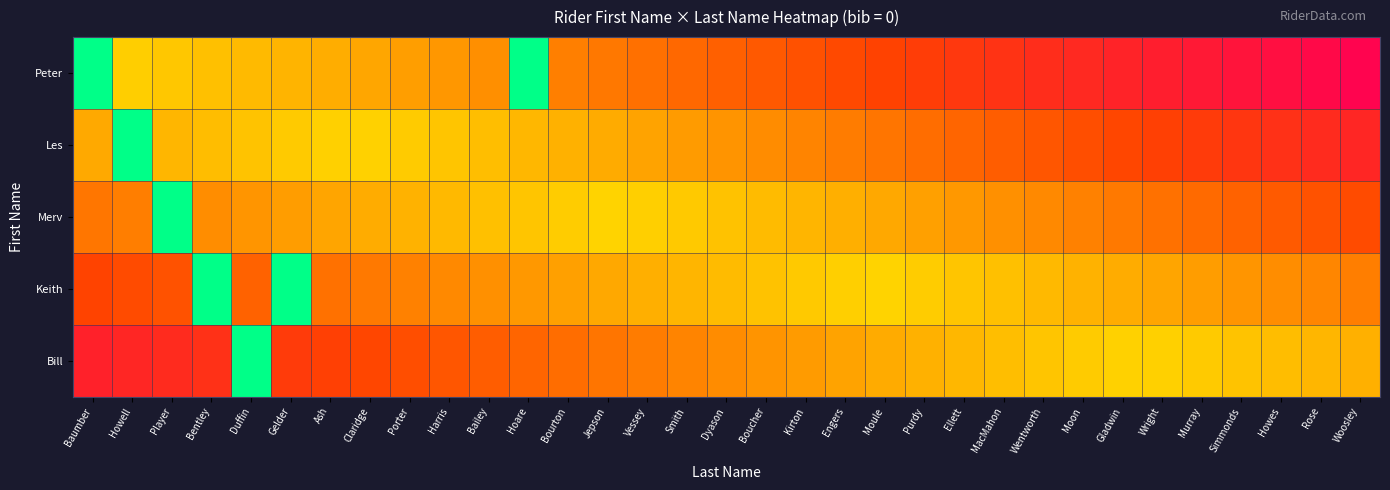

What is the greatest value displayed?

1.0